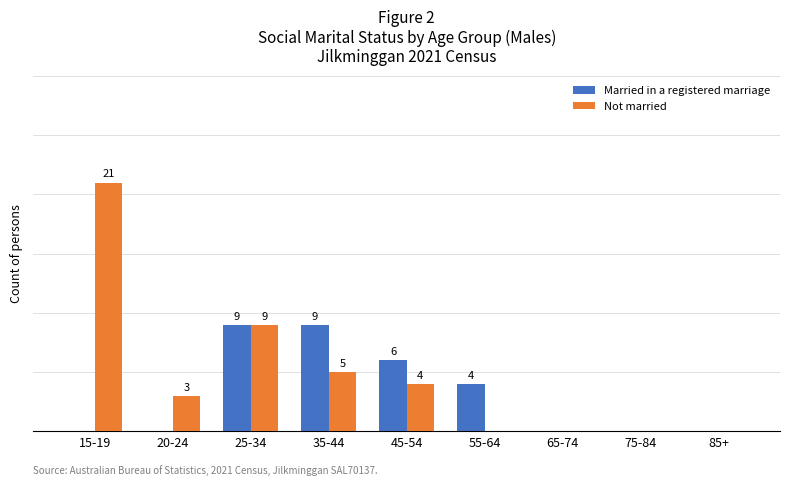

Which label corresponds to the largest value in the chart?

15-19